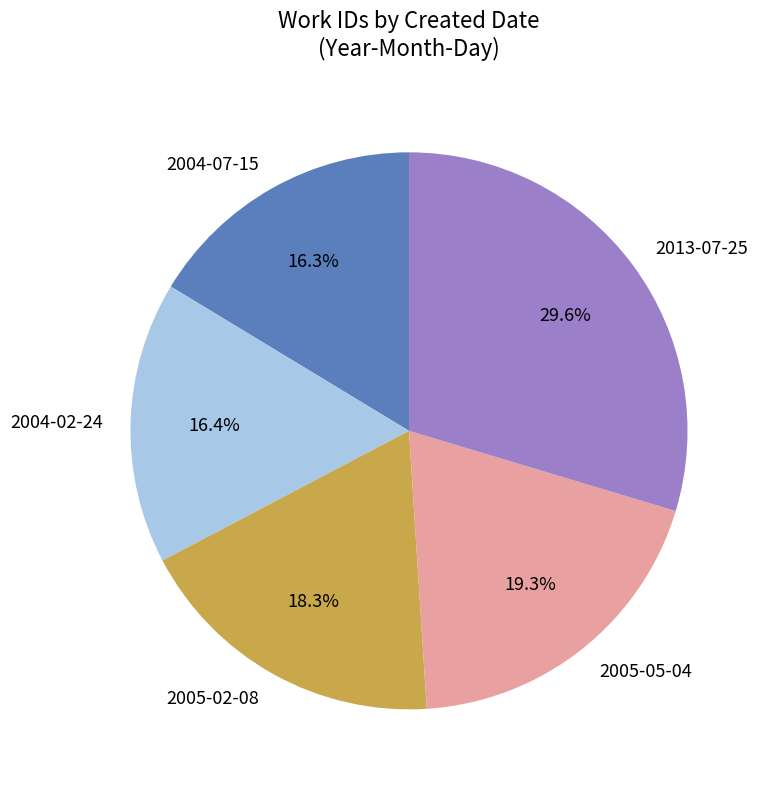

To the nearest percent, what is the difference between the 2004-07-15 and 2013-07-25 slice percentages?

13%